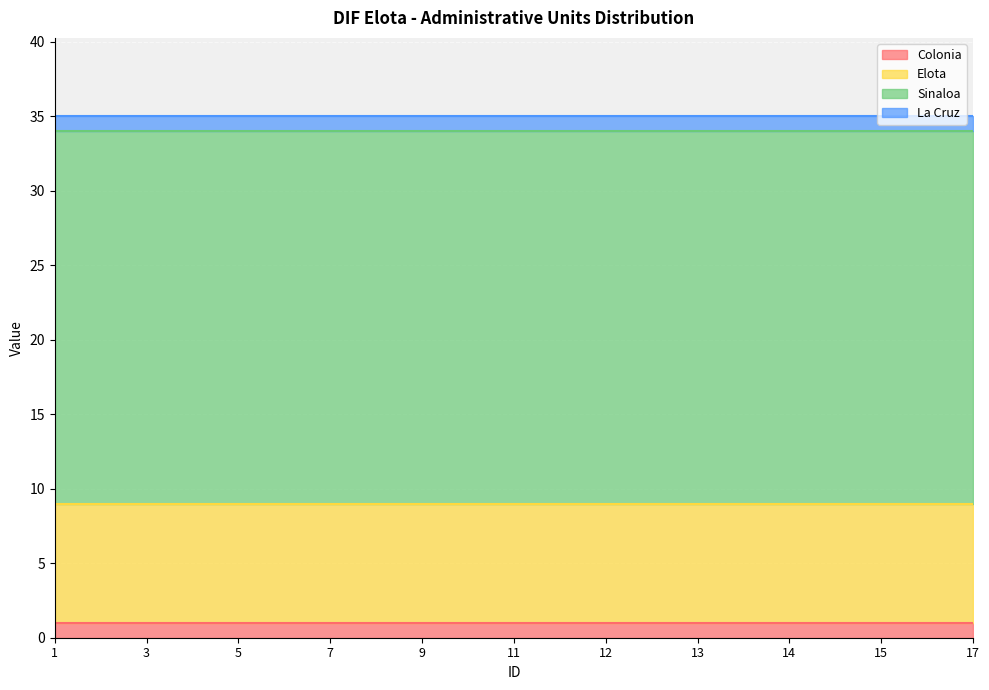

Reading left to right, what are all the values shown in this chart?

Colonia: 1	1	1	1	1	1	1	1	1	1	1	1	1	1	1	1	1	1	1	1	1
Elota: 8	8	8	8	8	8	8	8	8	8	8	8	8	8	8	8	8	8	8	8	8
Sinaloa: 25	25	25	25	25	25	25	25	25	25	25	25	25	25	25	25	25	25	25	25	25
La Cruz: 1	1	1	1	1	1	1	1	1	1	1	1	1	1	1	1	1	1	1	1	1